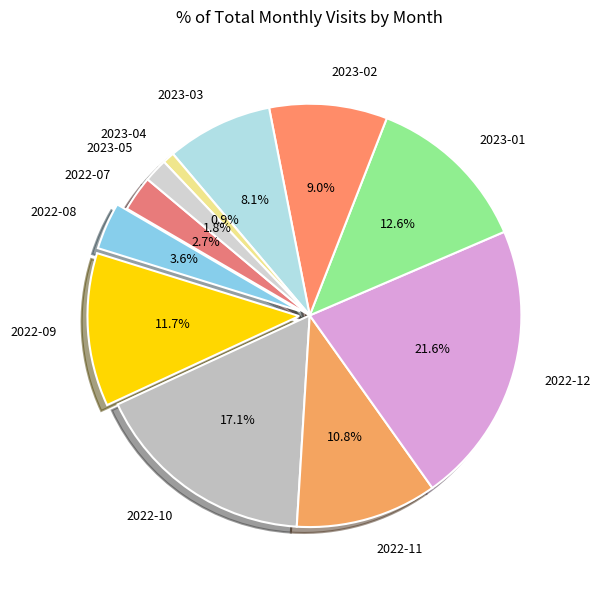

Between 2023-03 and 2022-09, which is larger?

2022-09